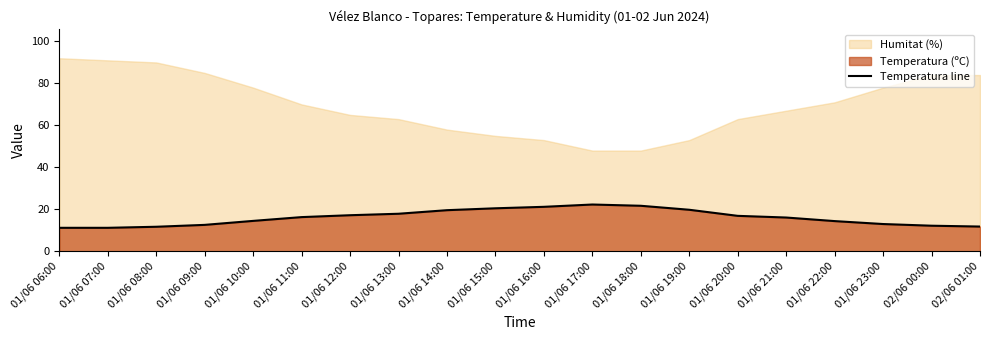

At which label does the data first exceed 16?

01/06 11:00